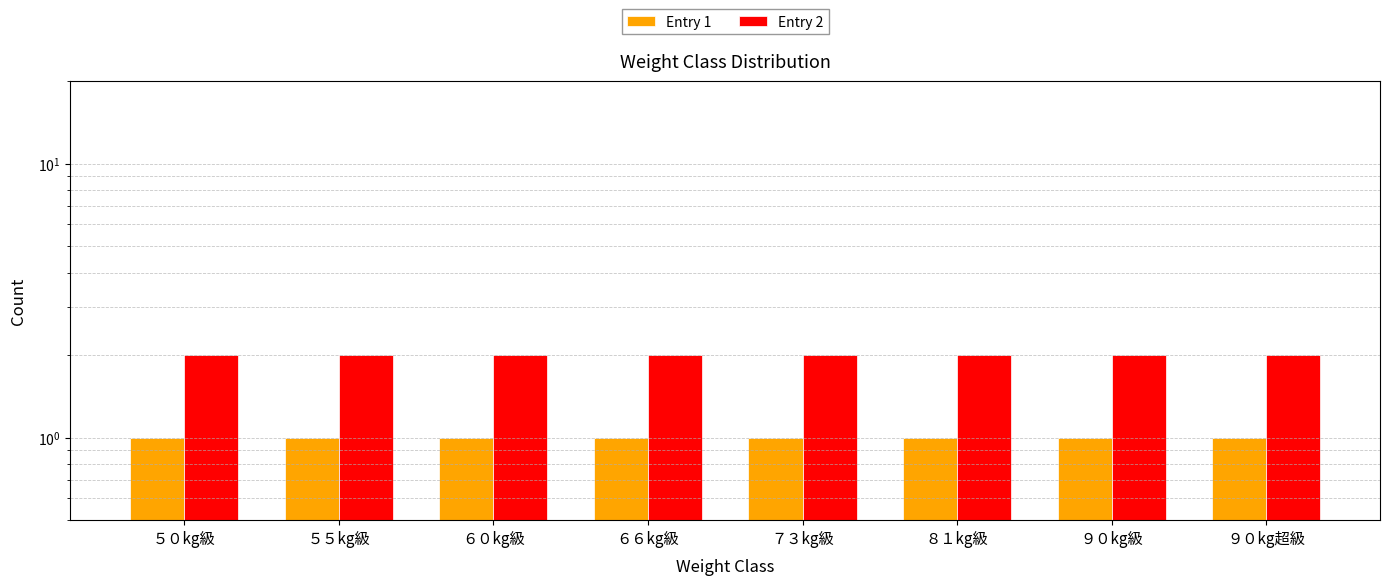

What is the value of the Entry 2 bar at the 3rd from the left?

2